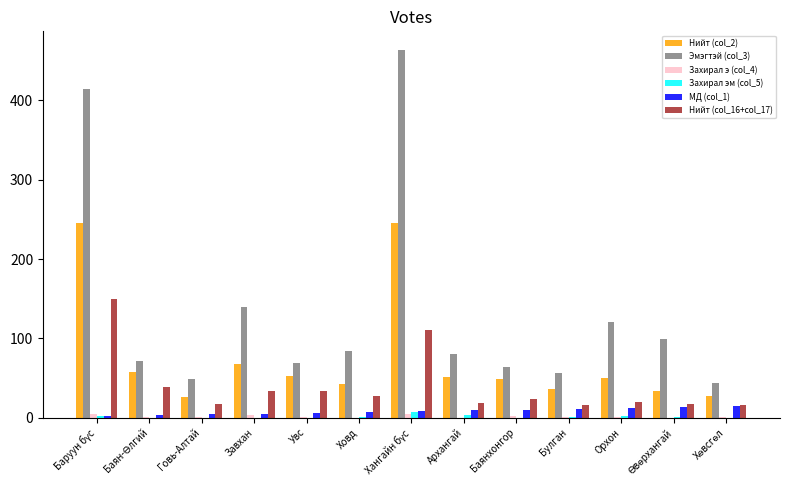

Which series has the largest total across all categories?

Эмэгтэй (col_3)